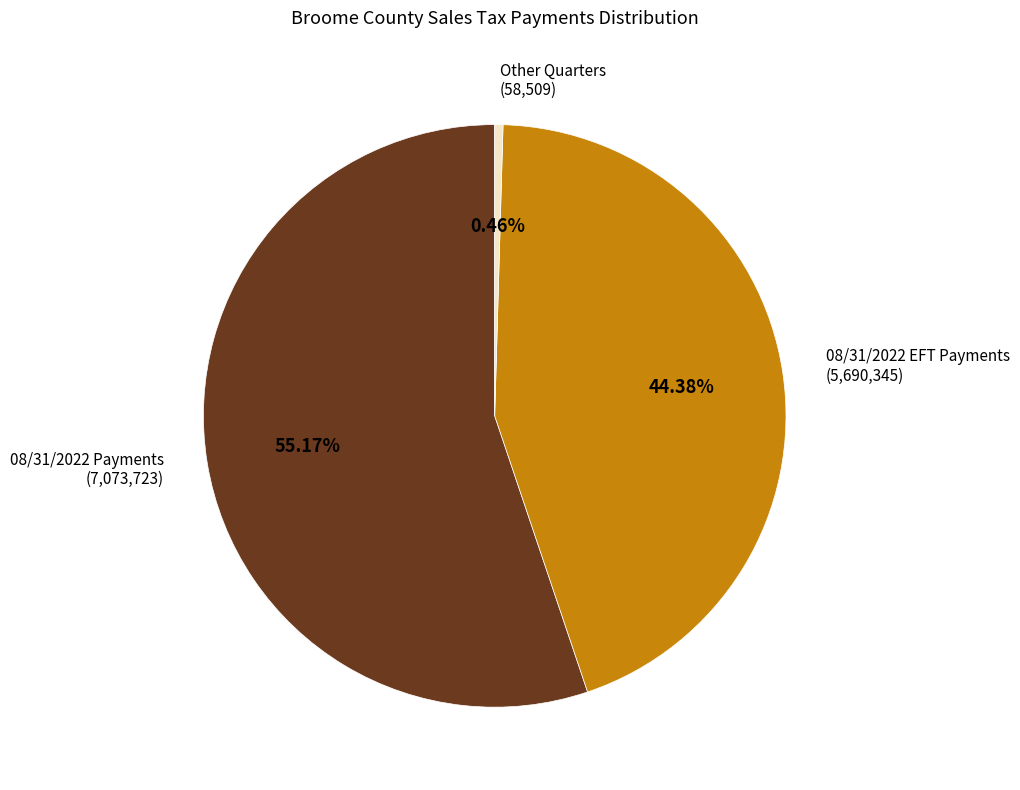

Which slice is the largest?

08/31/2022 Payments